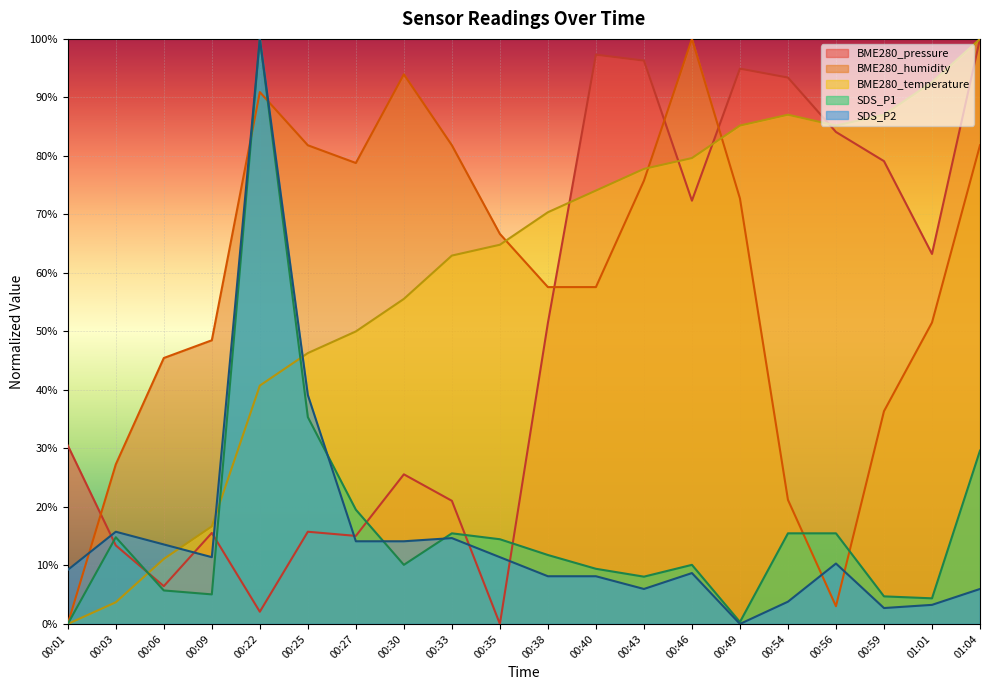

What is the sum of all BME280_temperature values?

1190.7